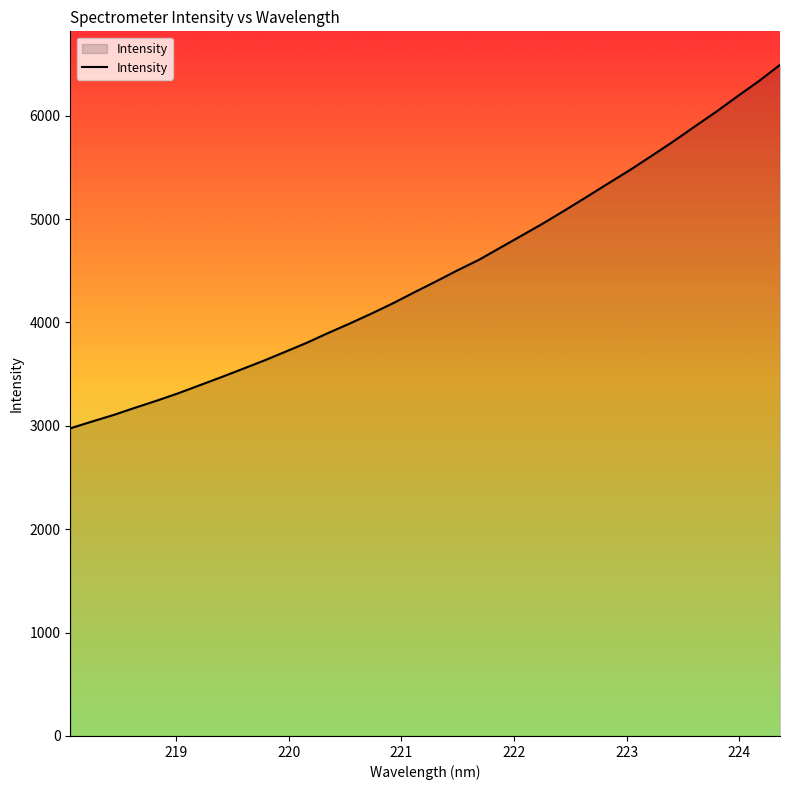

What is the difference between the maximum and minimum values?

3515.5